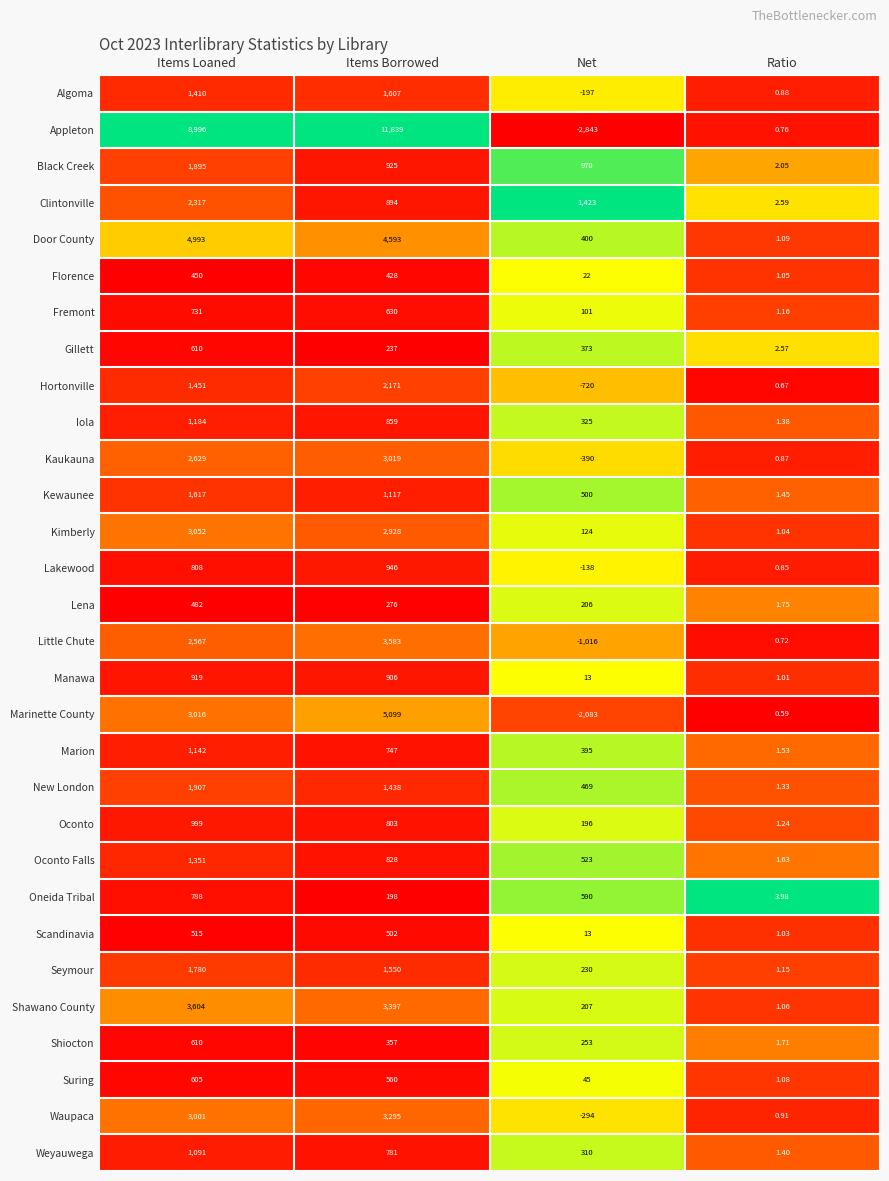

Where does the Florence series first go above 428?

Items Loaned